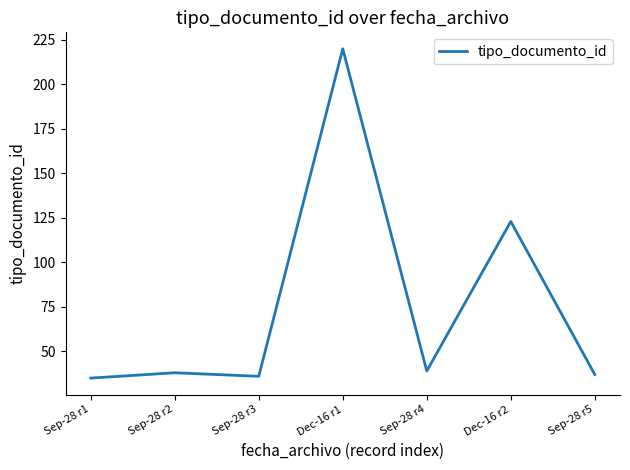

Is it true that the value at Sep-28 r5 is 37?

True